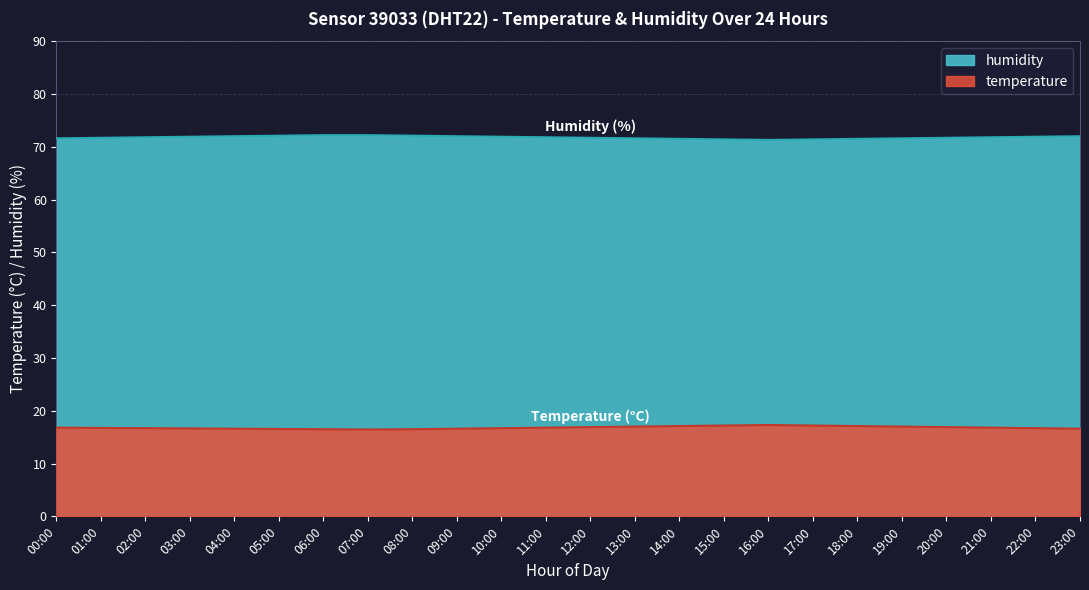

What is the difference between the second highest and minimum values in the humidity series?

0.9